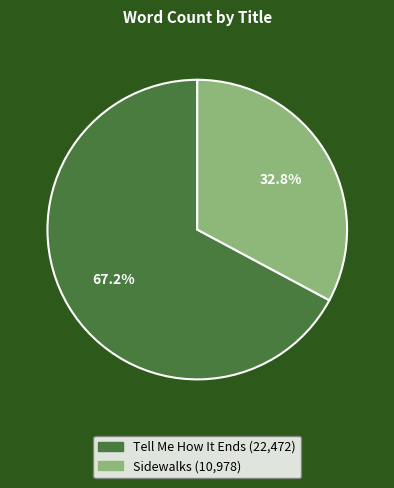

What percentage is the Sidewalks slice, to the nearest percent?

33%